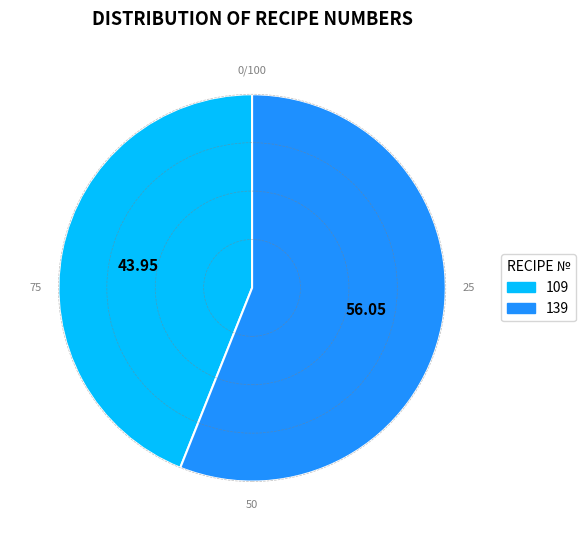

Is the sum of 139 and 109 greater than half?

Yes